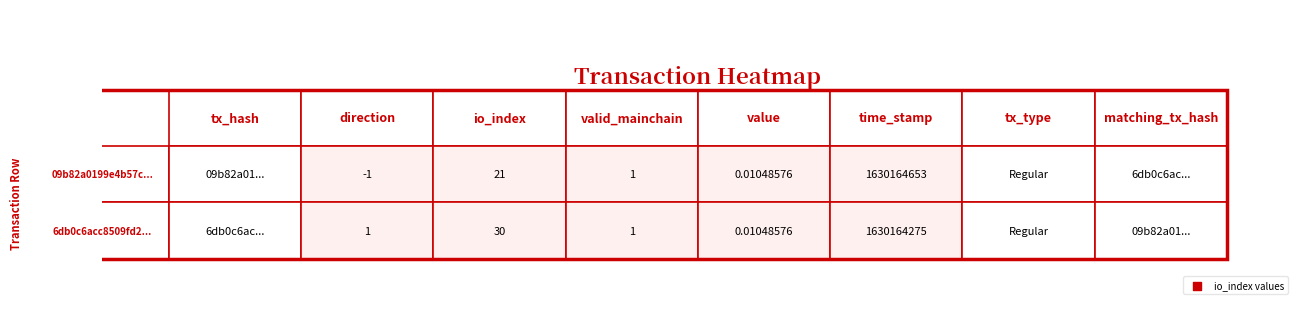

Read the 6db0c6acc8509fd2... value at 1.

1.0